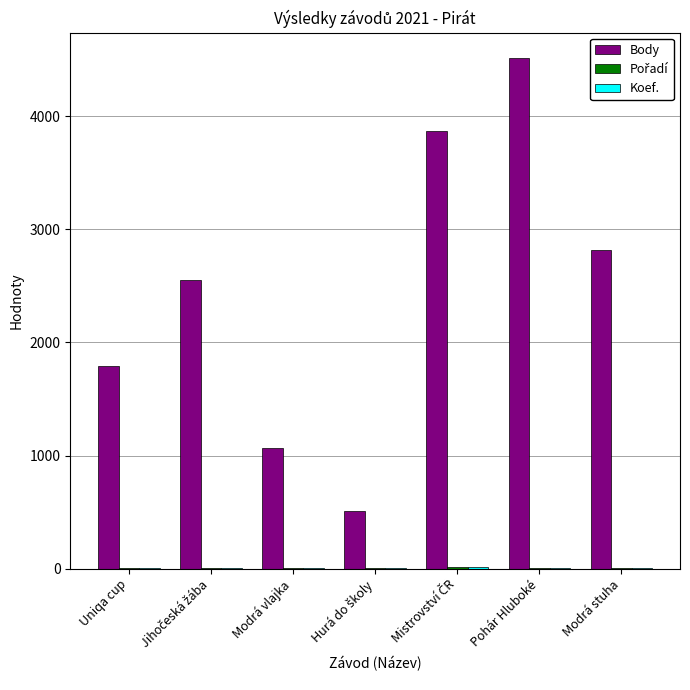

How many series are shown in this chart?

3